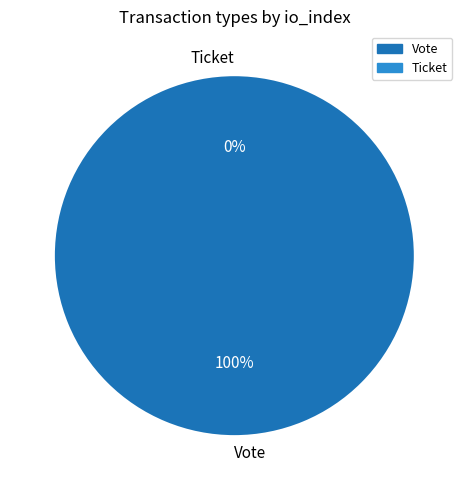

Do Vote and Ticket together represent more than half of the pie?

Yes